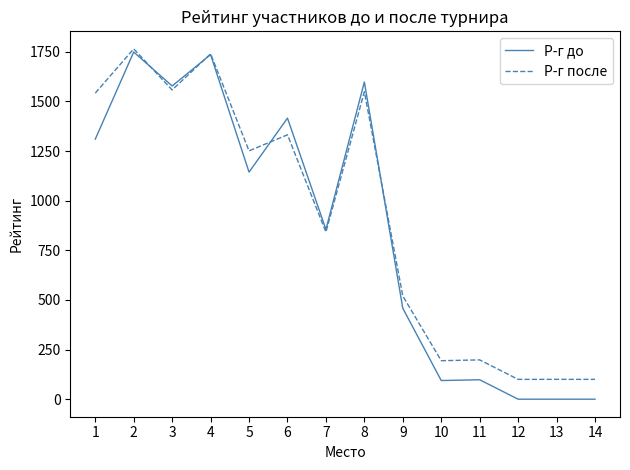

What is the total value across all series at 11?

296